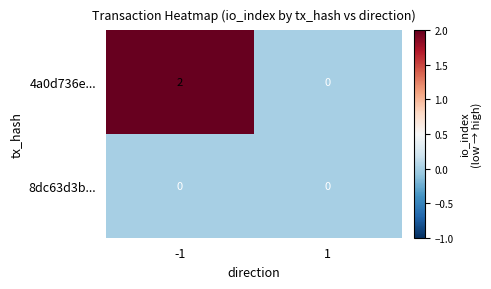

List the series in order of their overall mean, highest first.

4a0d736e..., 8dc63d3b...